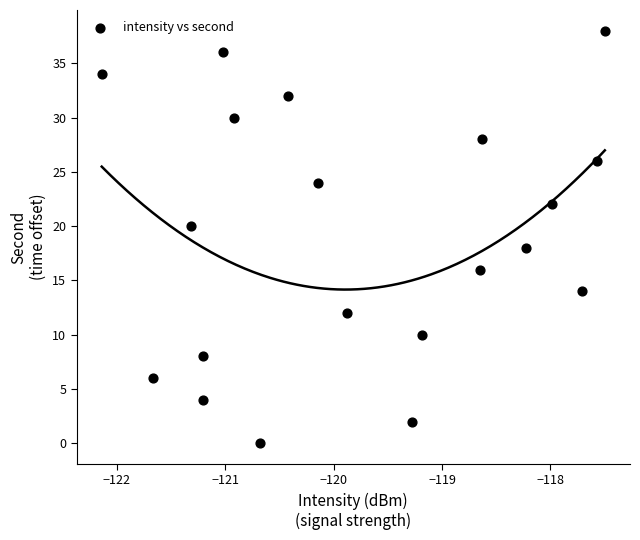

What is the range of Y values (max minus min)?

38